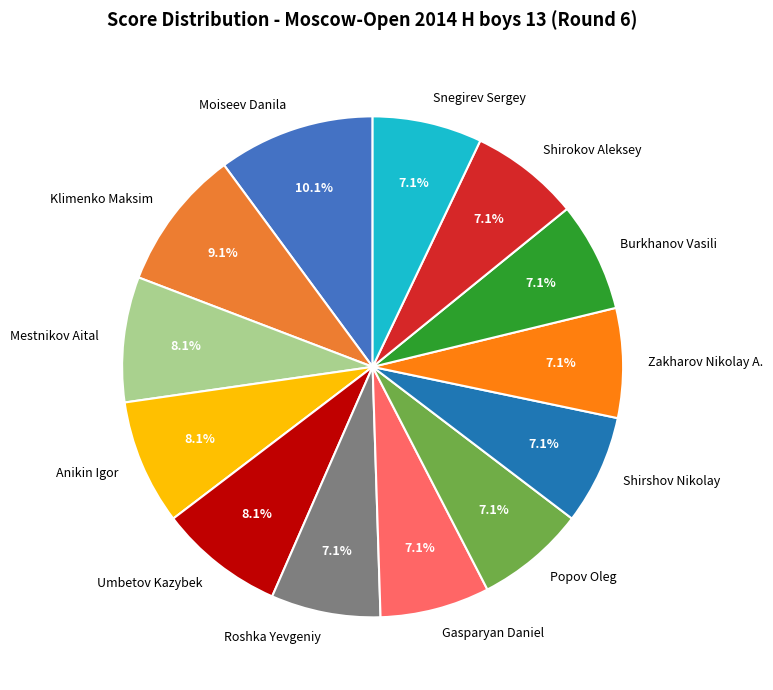

Count the number of slices in the pie.

13